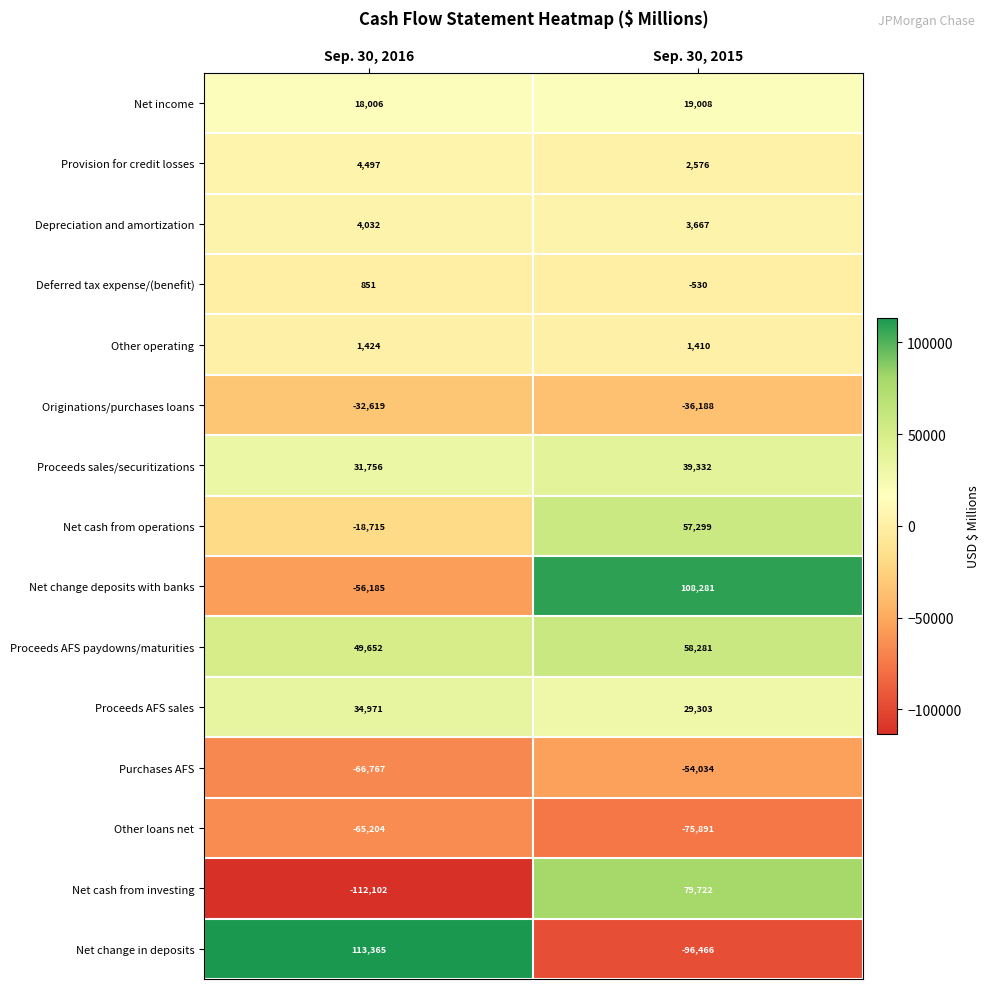

At Sep. 30, 2016, list the series in order from smallest to largest.

Net cash from investing, Purchases AFS, Other loans net, Net change deposits with banks, Originations/purchases loans, Net cash from operations, Deferred tax expense/(benefit), Other operating, Depreciation and amortization, Provision for credit losses, Net income, Proceeds sales/securitizations, Proceeds AFS sales, Proceeds AFS paydowns/maturities, Net change in deposits